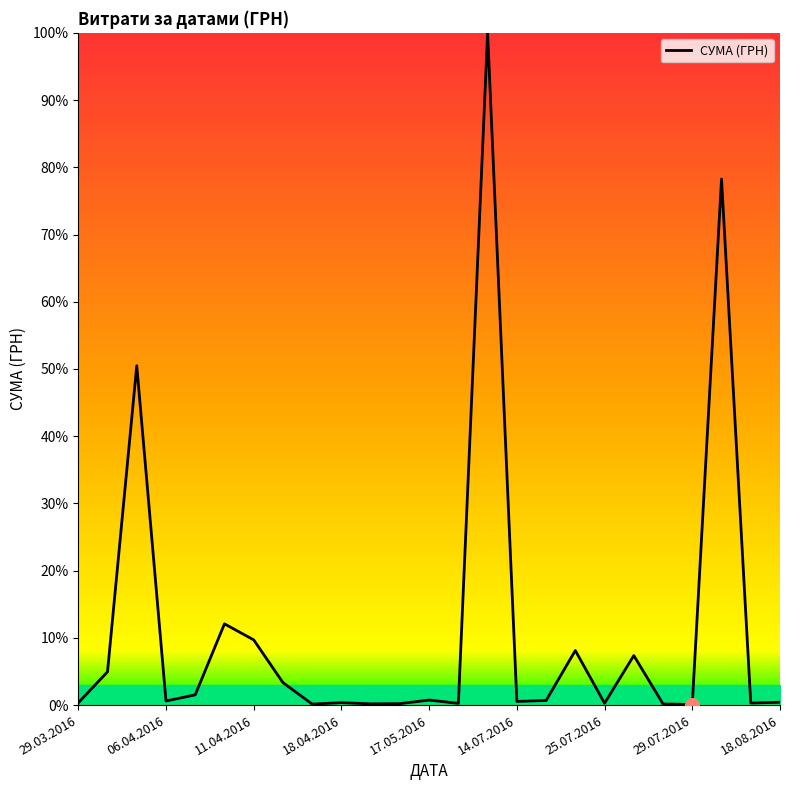

Count the number of categories in the chart.

25